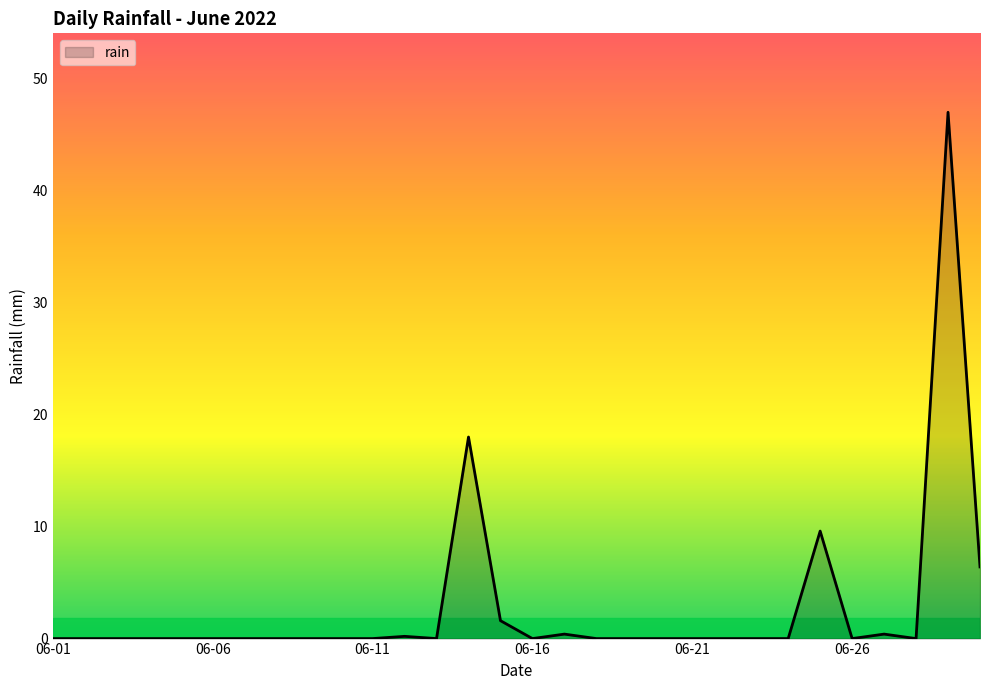

What is the greatest value displayed?

47.0